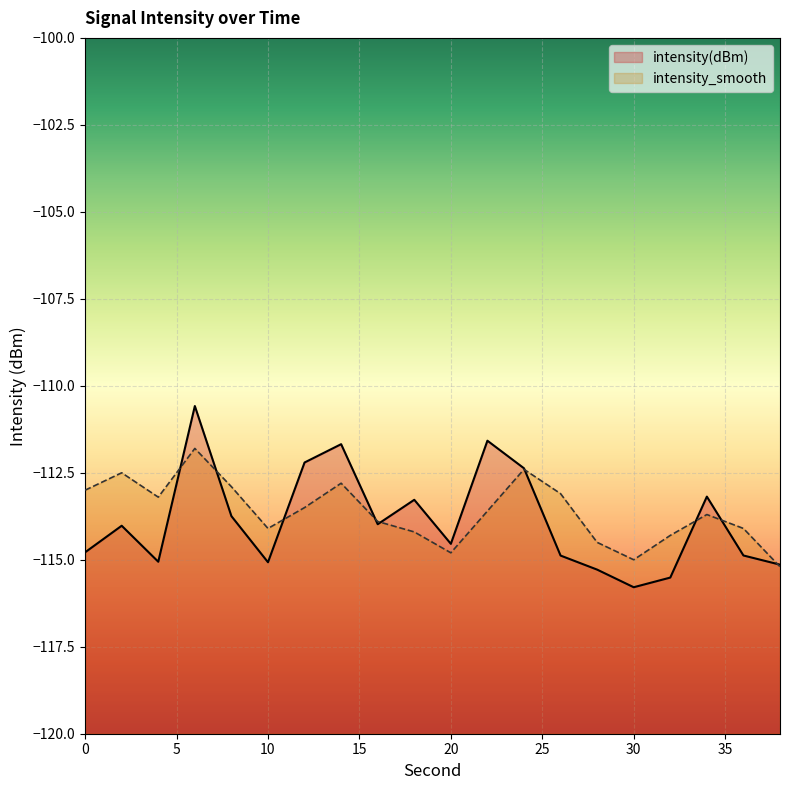

Where do intensity_smooth and intensity(dBm) first cross each other?

4 and 6